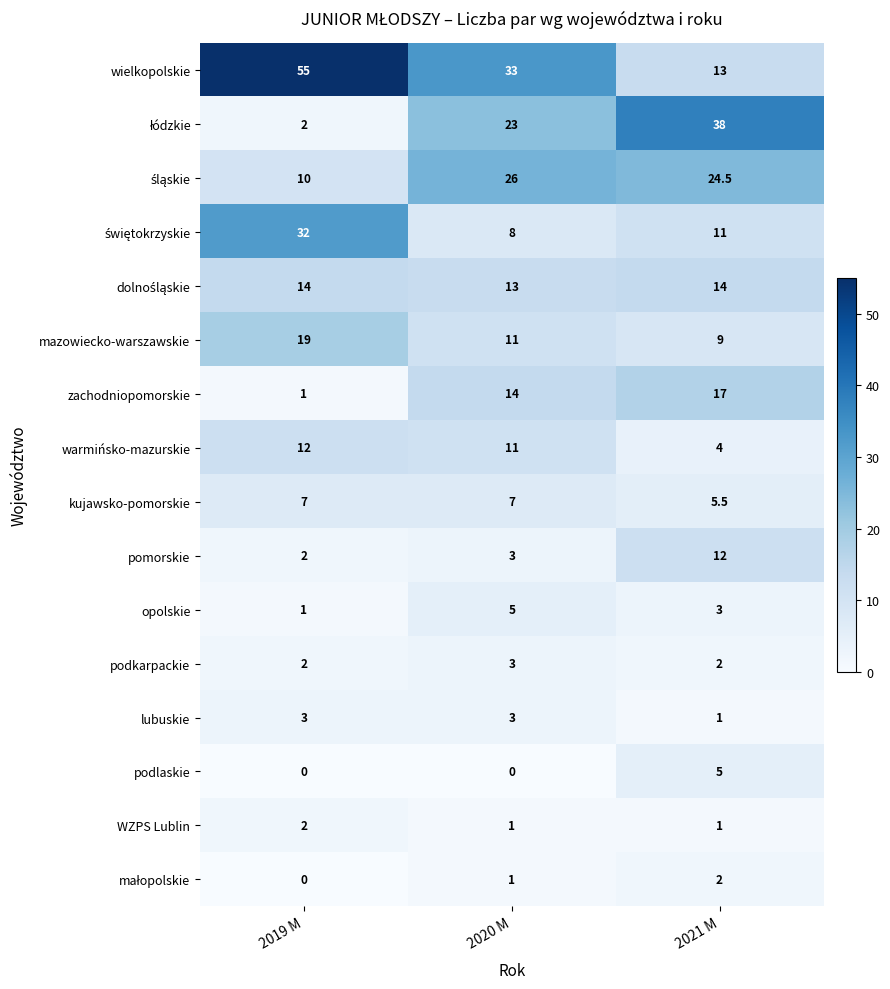

What is the total value across all series at 2019 M?

162.0